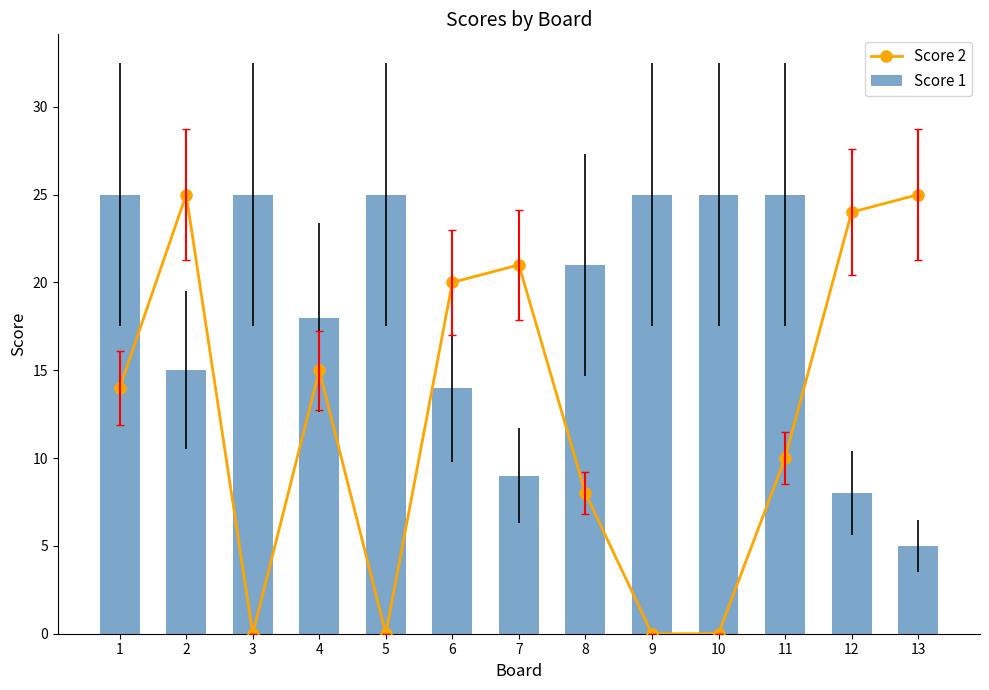

The Score 2 series shows 14 at 1. True or false?

True